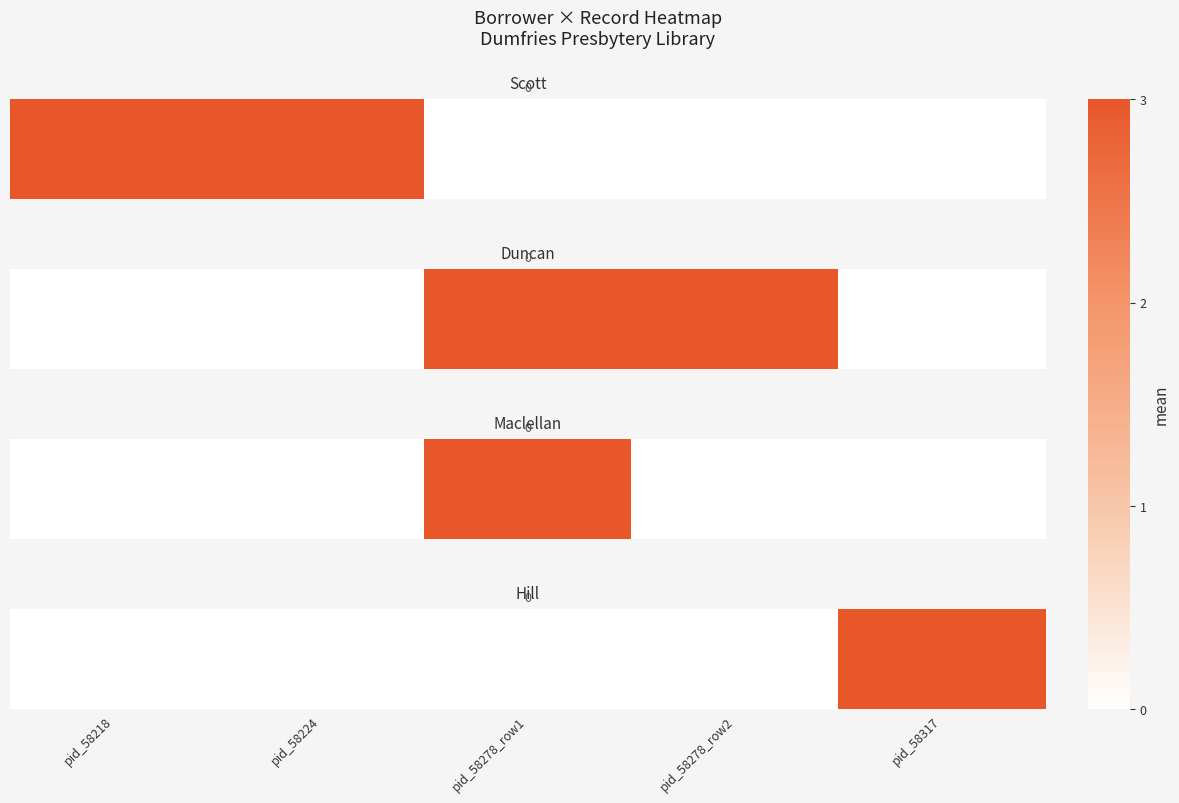

How many positive values are there?

1